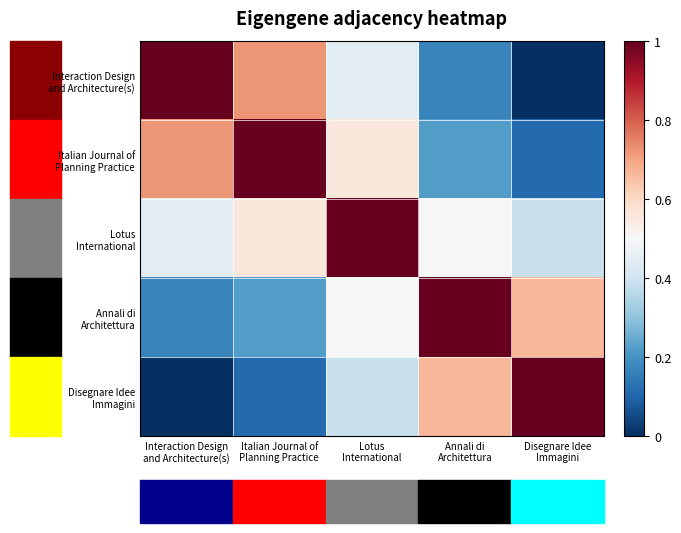

Which series has the largest range (max minus min)?

Interaction Design and Architecture(s)